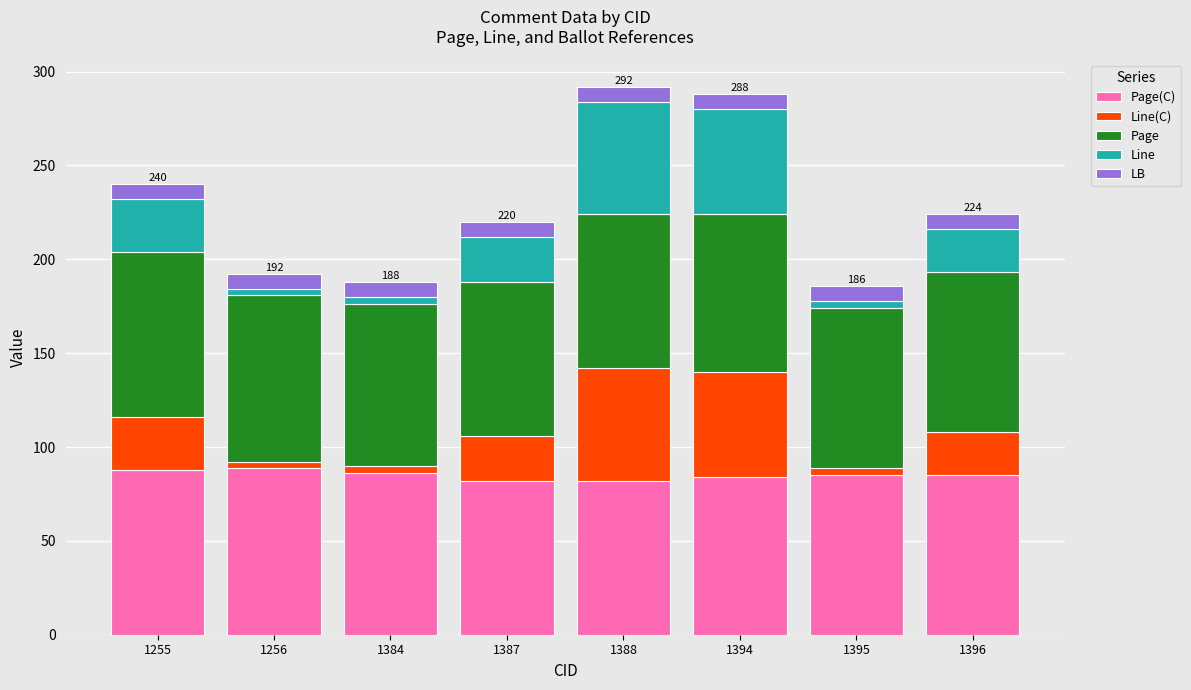

How many series are shown in this chart?

5